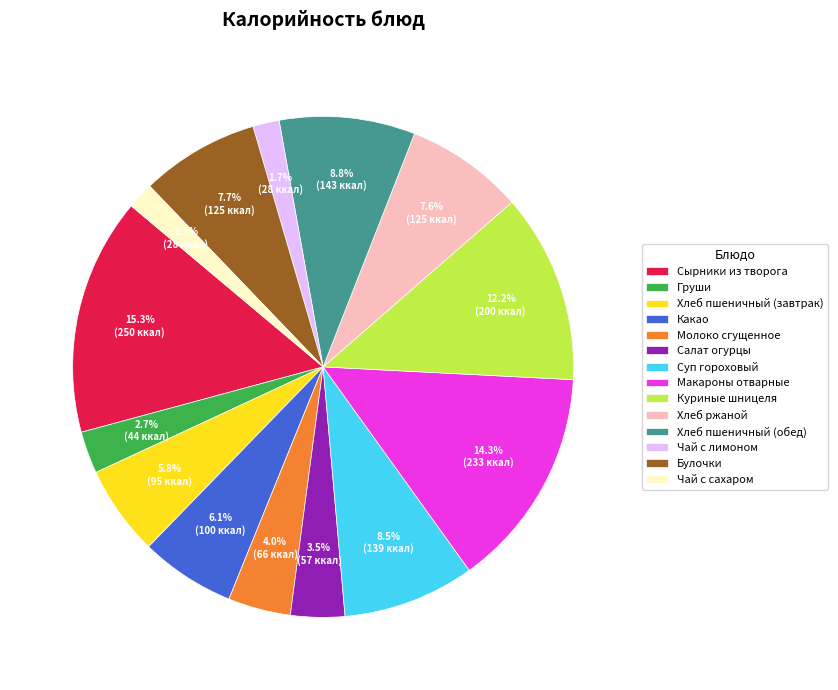

To the nearest percent, what is the difference between the largest and smallest slice percentages?

14%